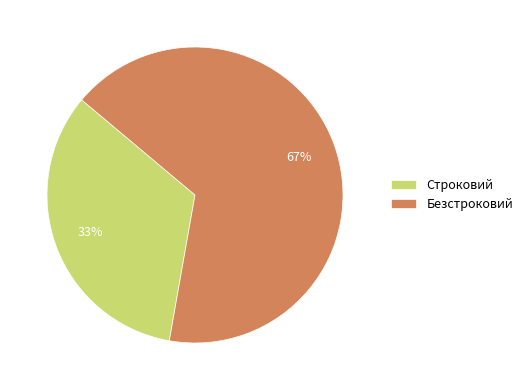

How many segments does this pie chart have?

2